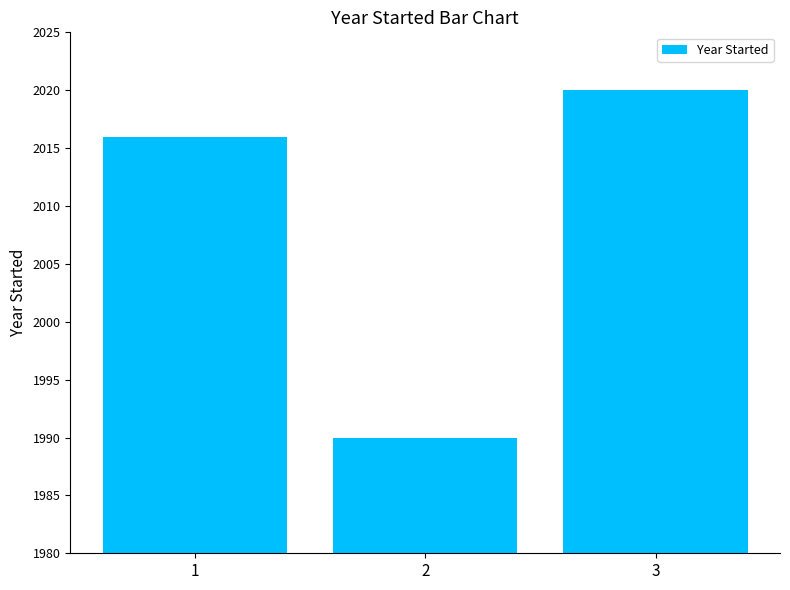

Which category has the highest value across all series?

3